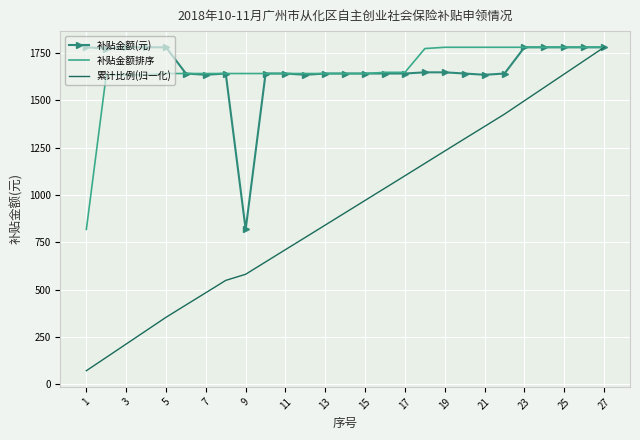

Which series has the largest range (max minus min)?

累计比例(归一化)